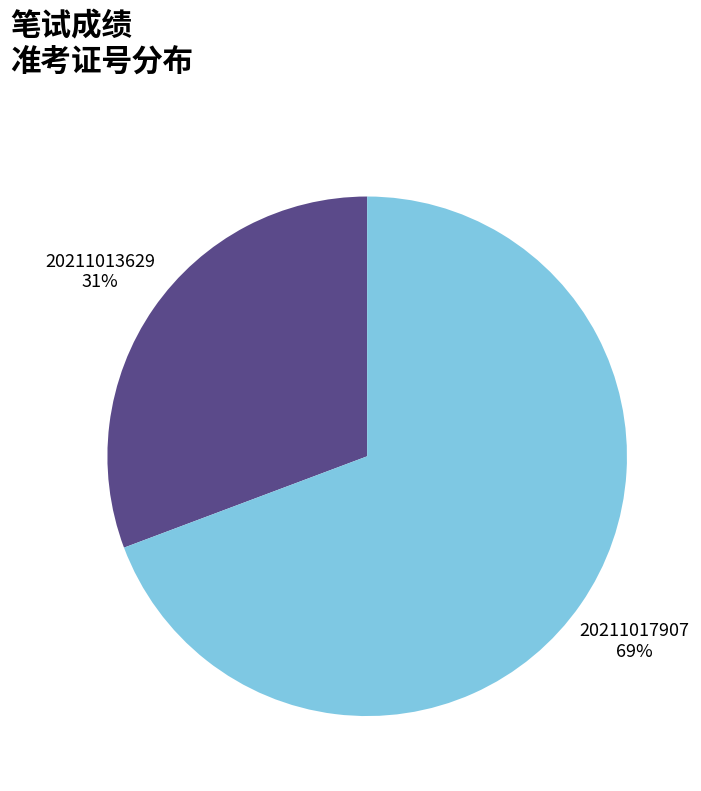

To the nearest percent, what is the average slice percentage?

50%